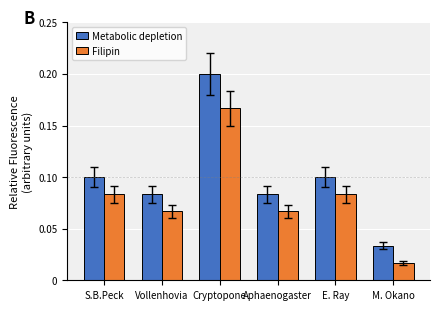

Does the chart contain stacked bars?

No